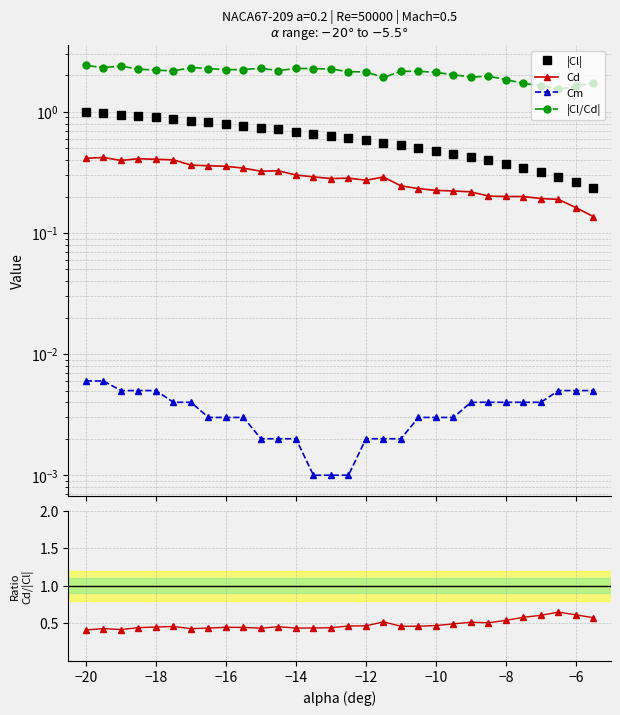

What is the difference between the maximum and minimum values in the Cd/|Cl| series?

0.2